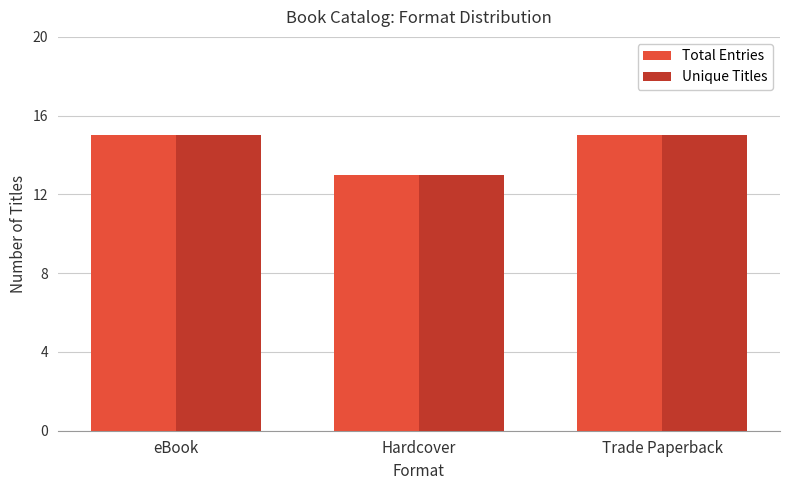

What is the label of the 2nd bar from the left?

Hardcover